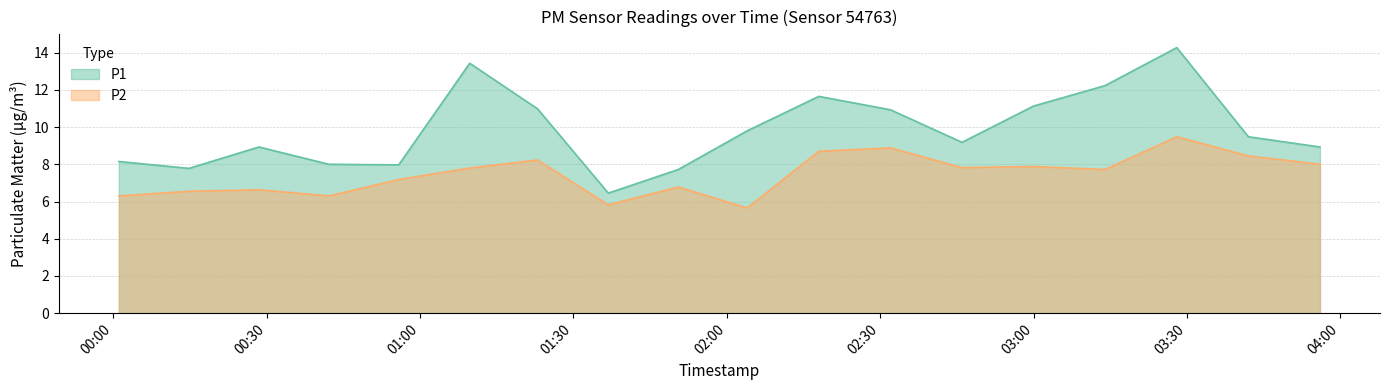

True or false: P1 and P2 intersect in this chart.

False